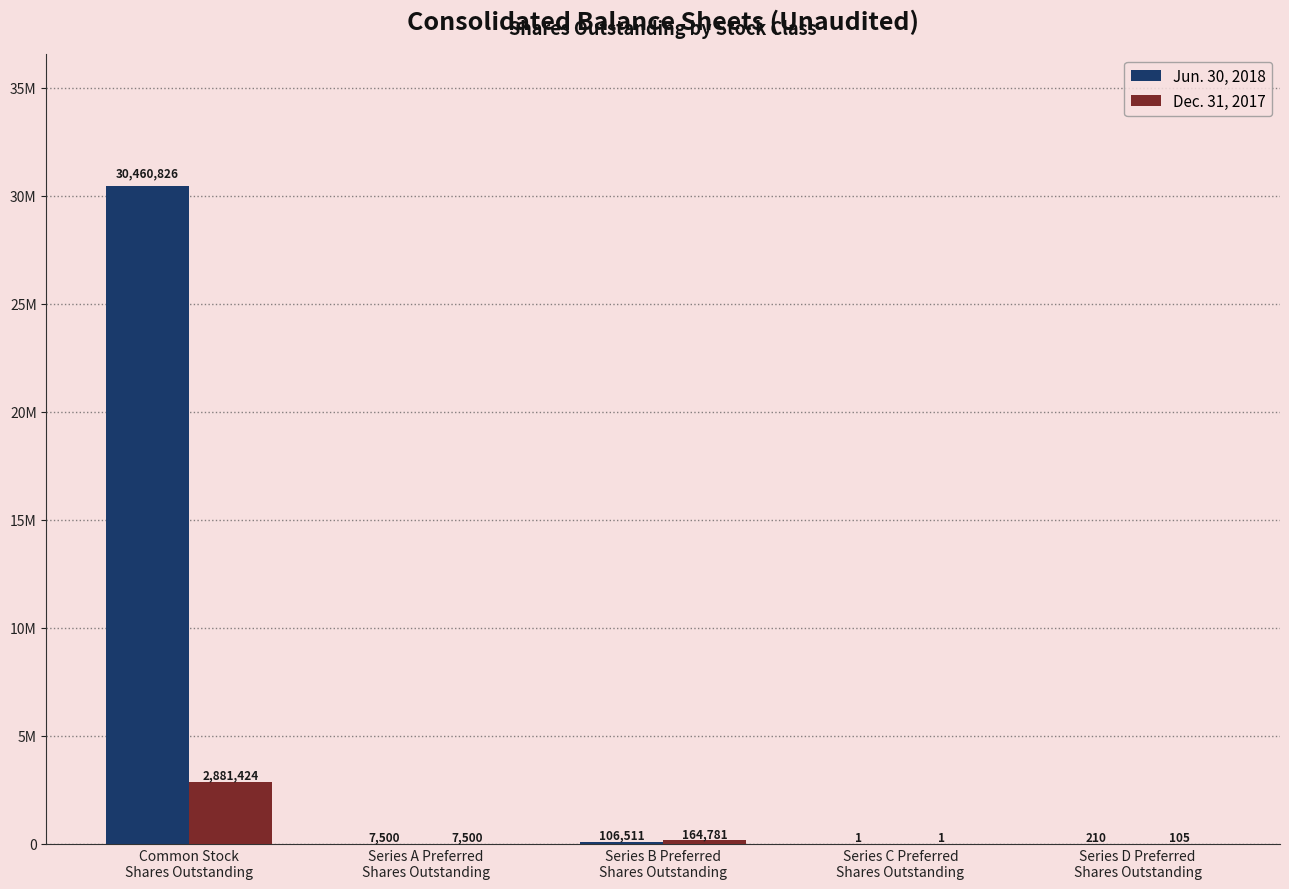

What is the sum of the Jun. 30, 2018 values at Series B Preferred
Shares Outstanding and Series C Preferred
Shares Outstanding?

106512